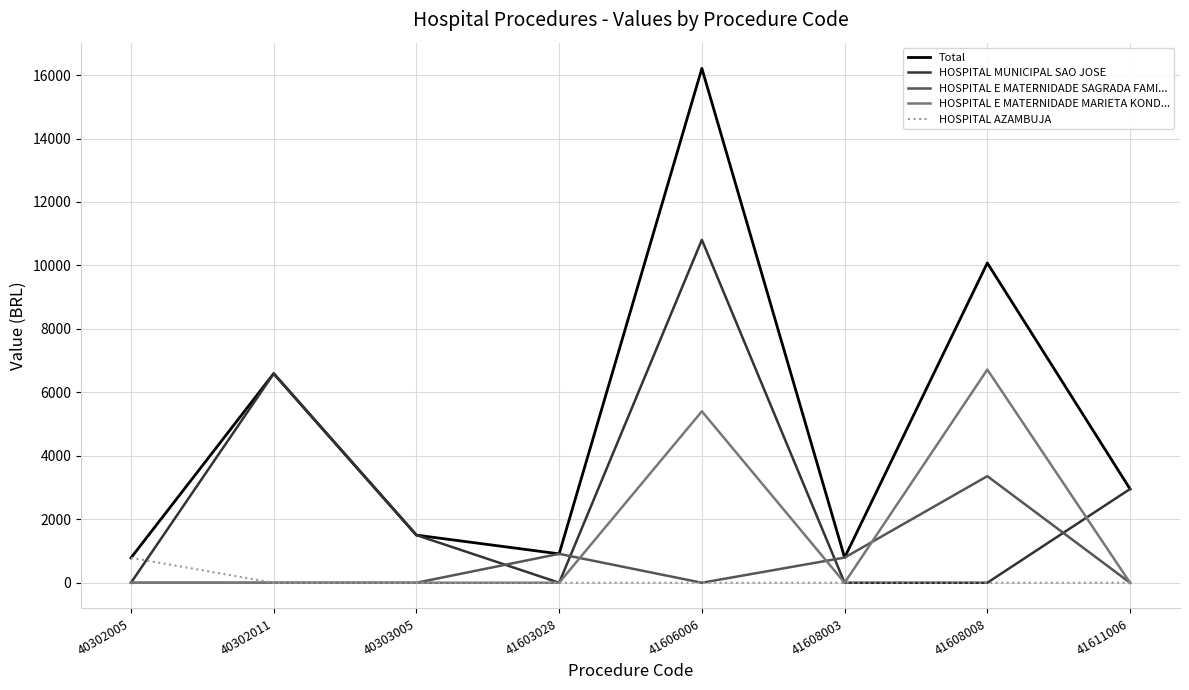

The Total series shows 1637.9 at 41603028. True or false?

False